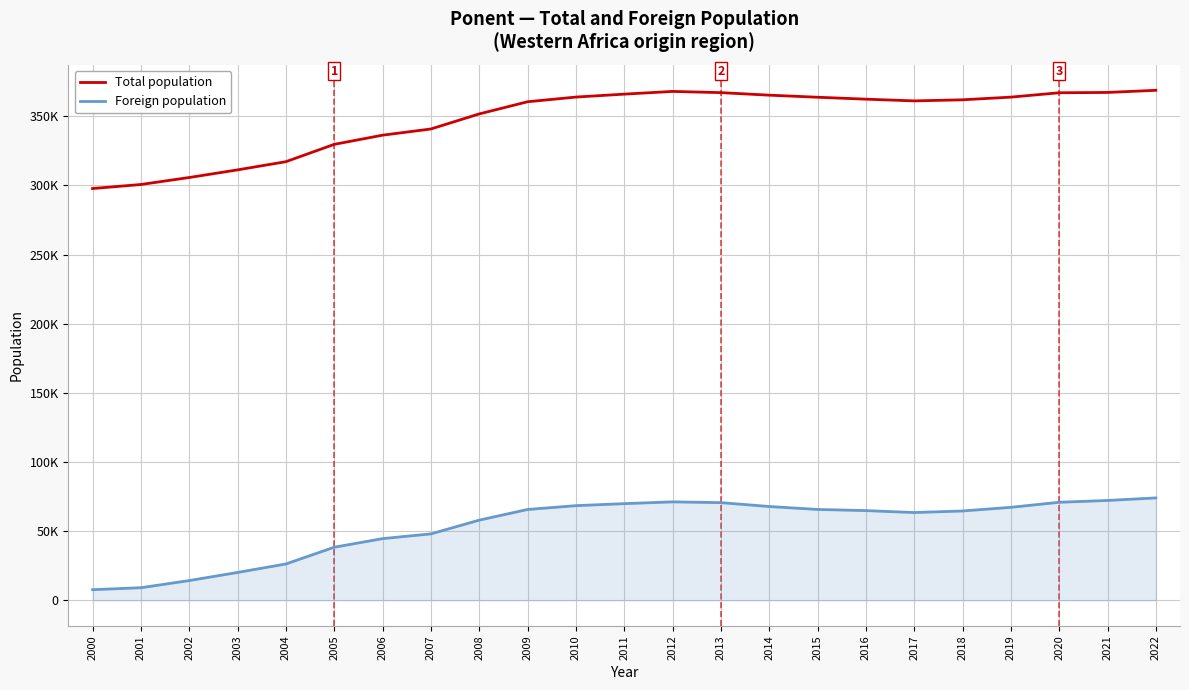

What are all the series names shown in the legend?

Total population, Foreign population